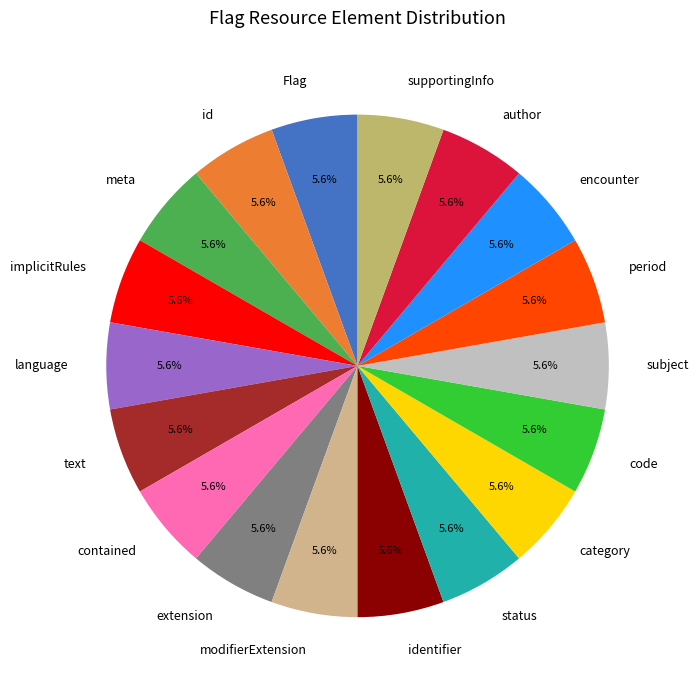

Is there any slice that represents more than half of the pie?

No